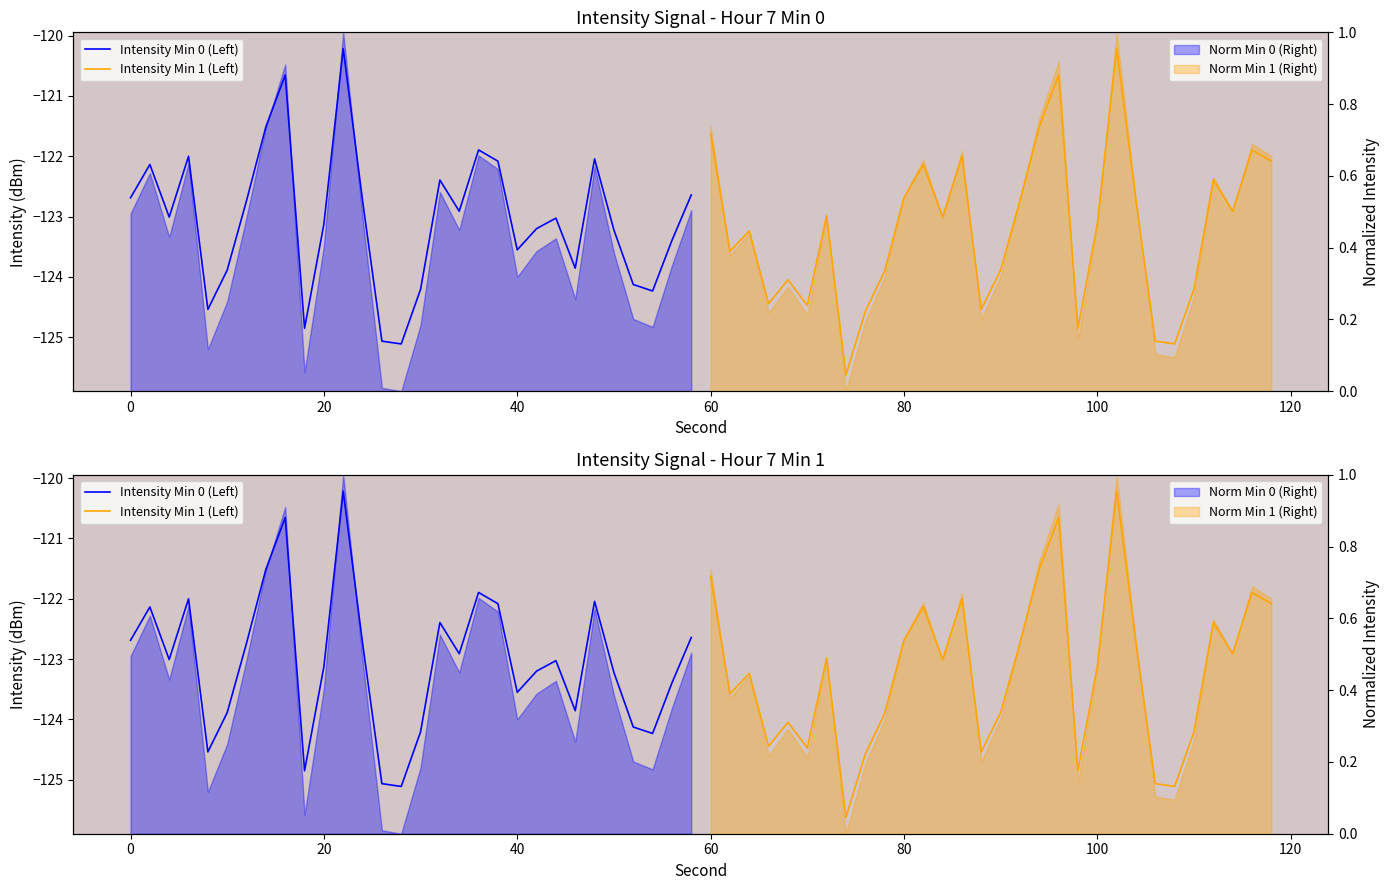

How many interior local peaks does the Intensity Min 0 (Left) series have?

8